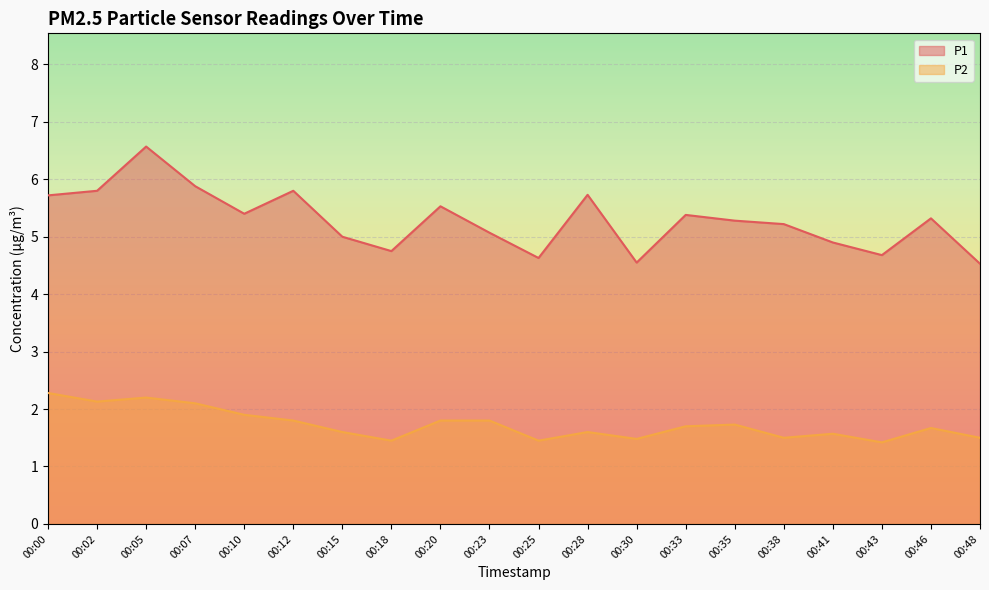

How many lines are shown in the chart?

2